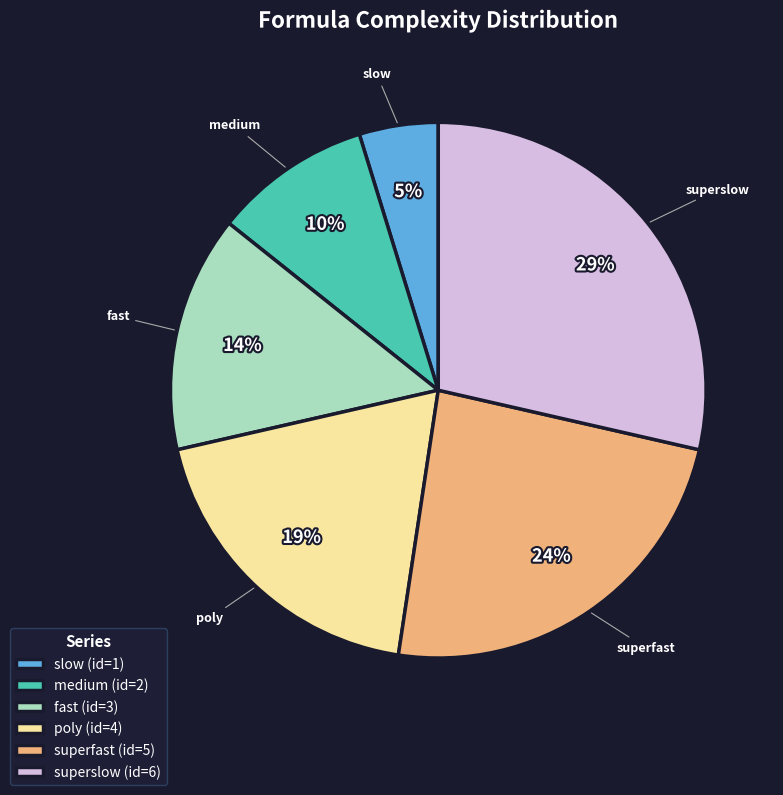

What percentage is the superfast slice, to the nearest percent?

24%